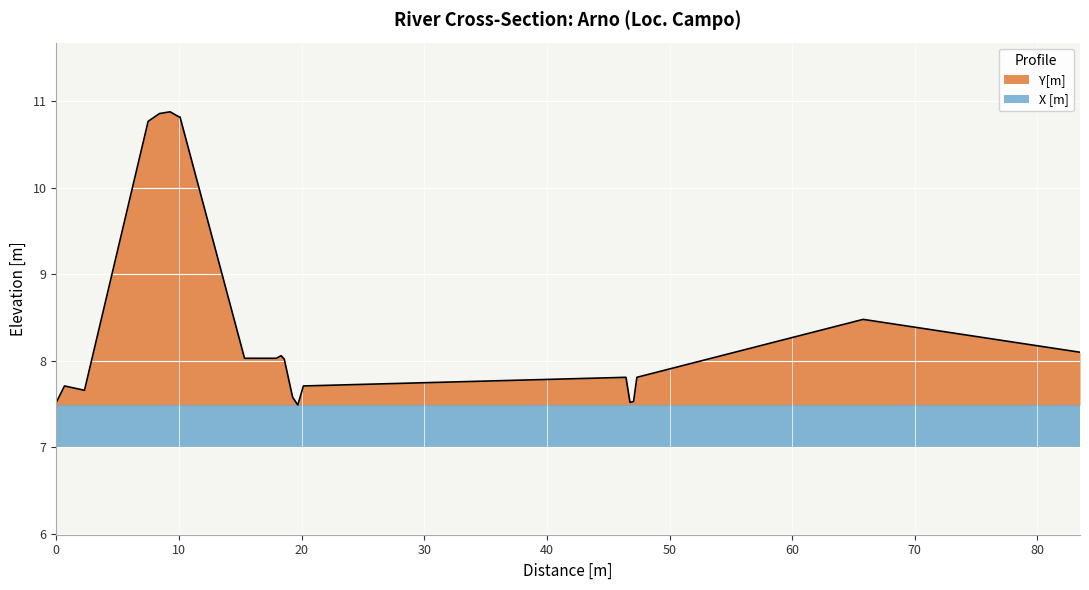

What is the difference between the second highest and second lowest values?

3.3